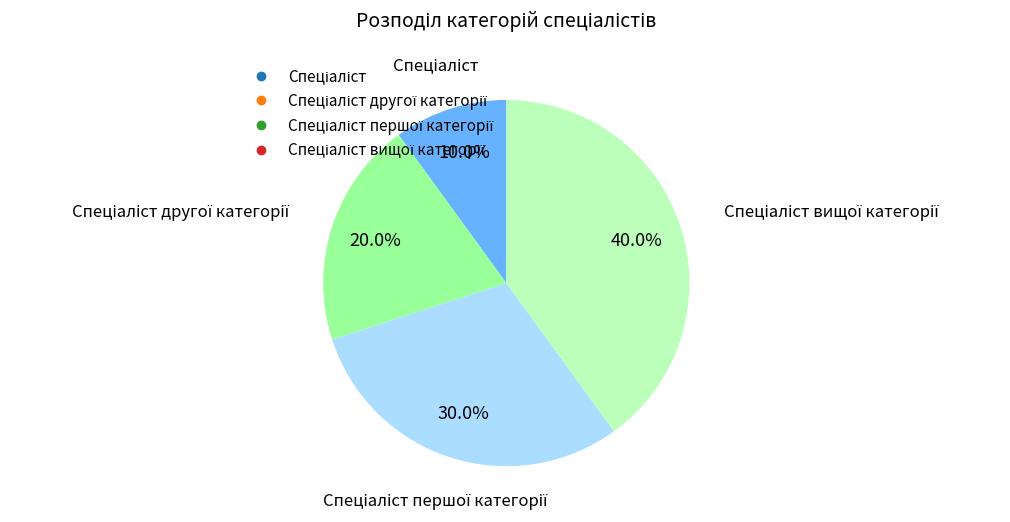

Is there a majority slice in this chart?

No